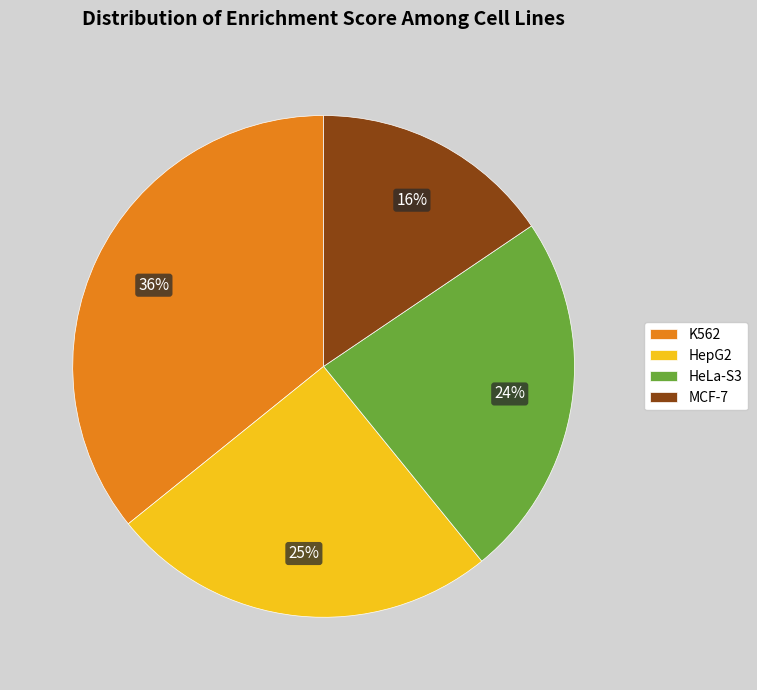

Combined, do K562 and HeLa-S3 account for over 50%?

Yes